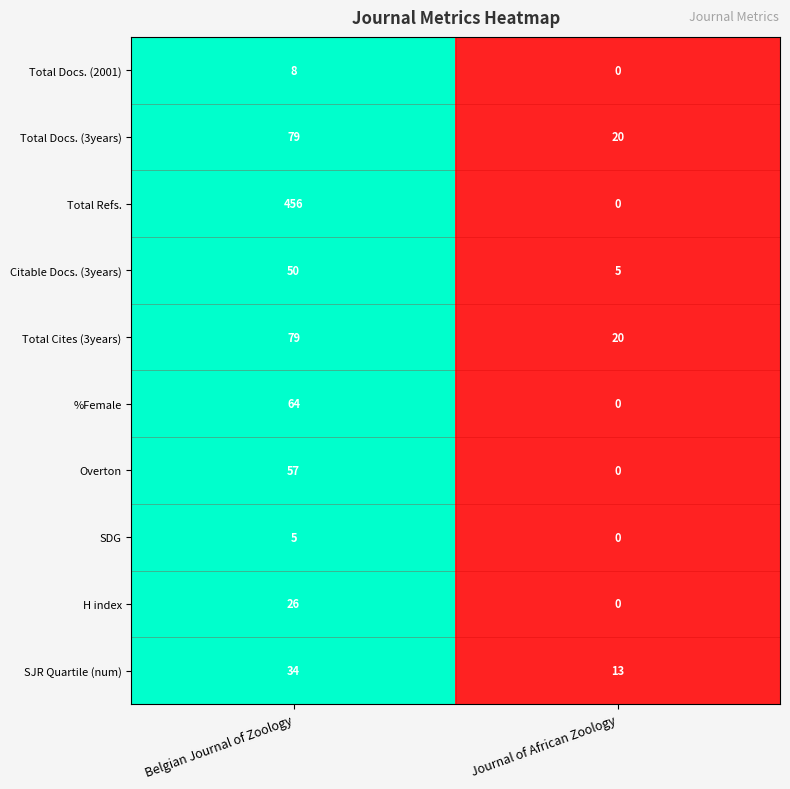

Rank the categories by SDG value from highest to lowest.

Belgian Journal of Zoology, Journal of African Zoology